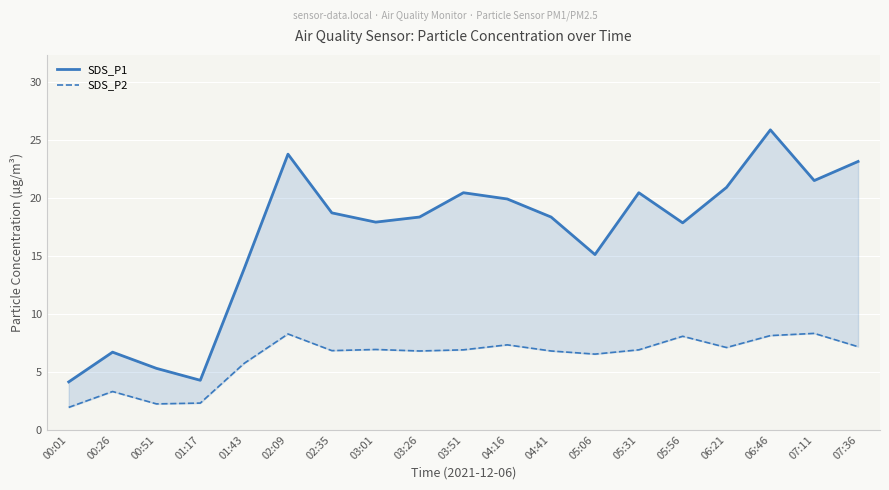

Rank the series by their maximum value, from highest to lowest.

SDS_P1, SDS_P2